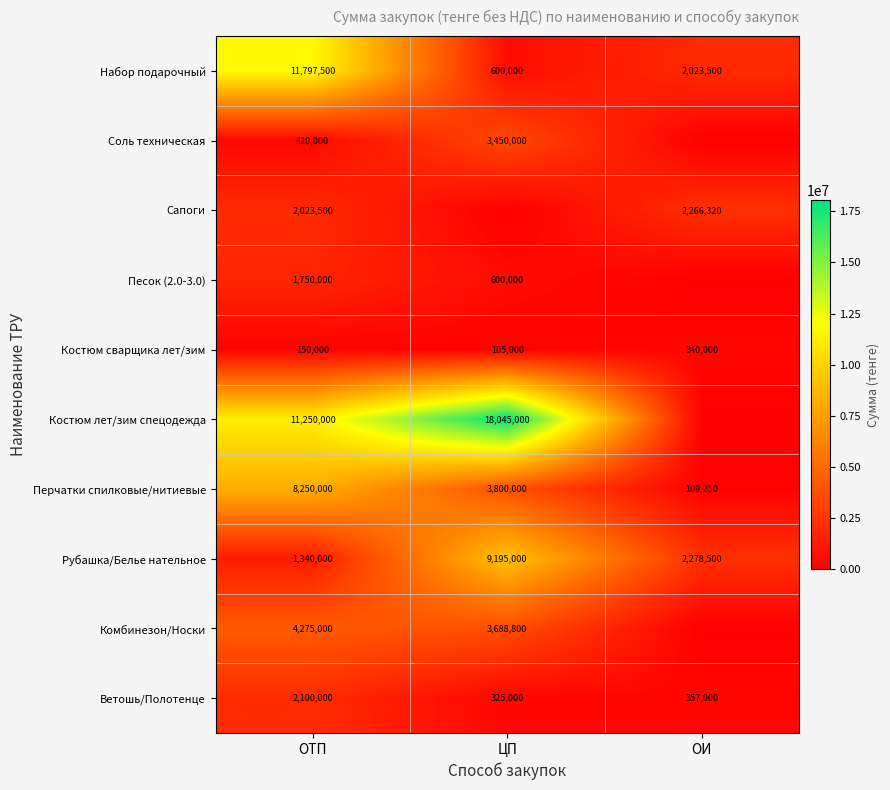

At how many categories does at least one series exceed 7575432?

2